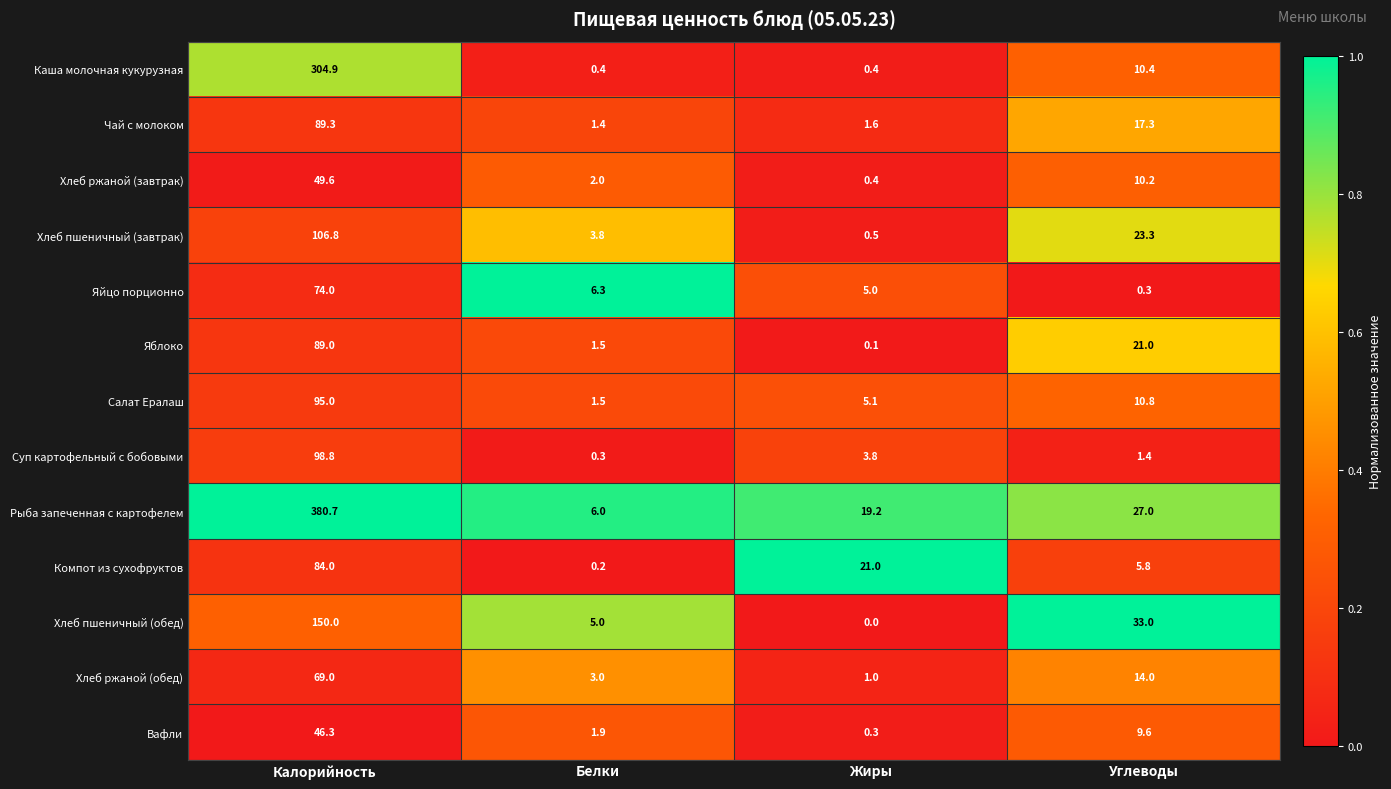

At which label does Рыба запеченная с картофелем first exceed 27?

Калорийность